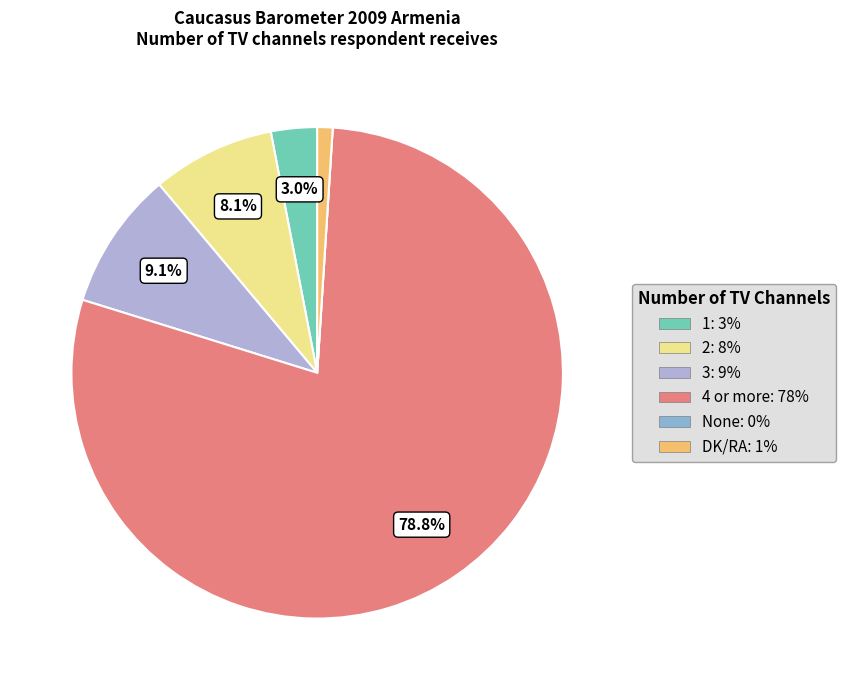

Rank the categories by value from lowest to highest.

None, DK/RA, 1, 2, 3, 4 or more